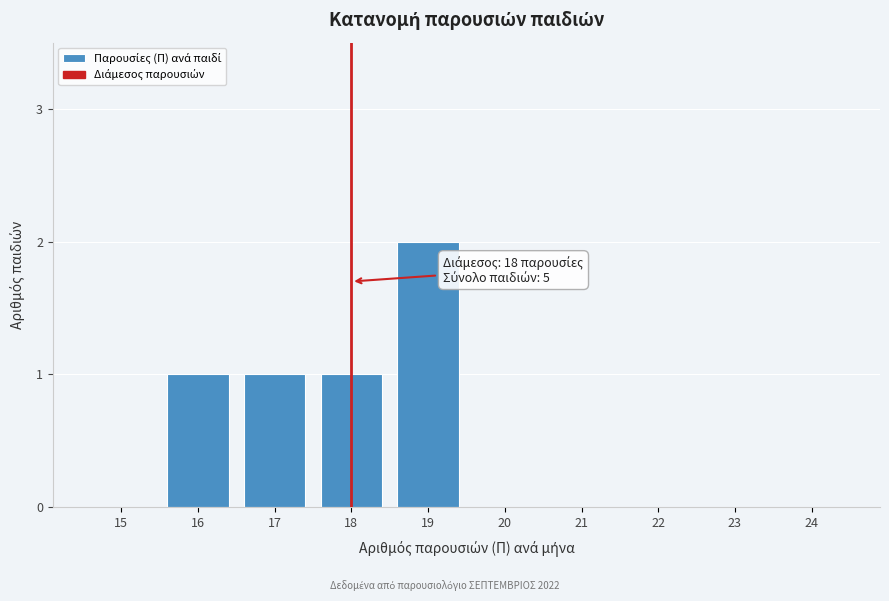

Reading left to right, what are all the values shown in this chart?

15=0	16=1	17=1	18=1	19=2	20=0	21=0	22=0	23=0	24=0